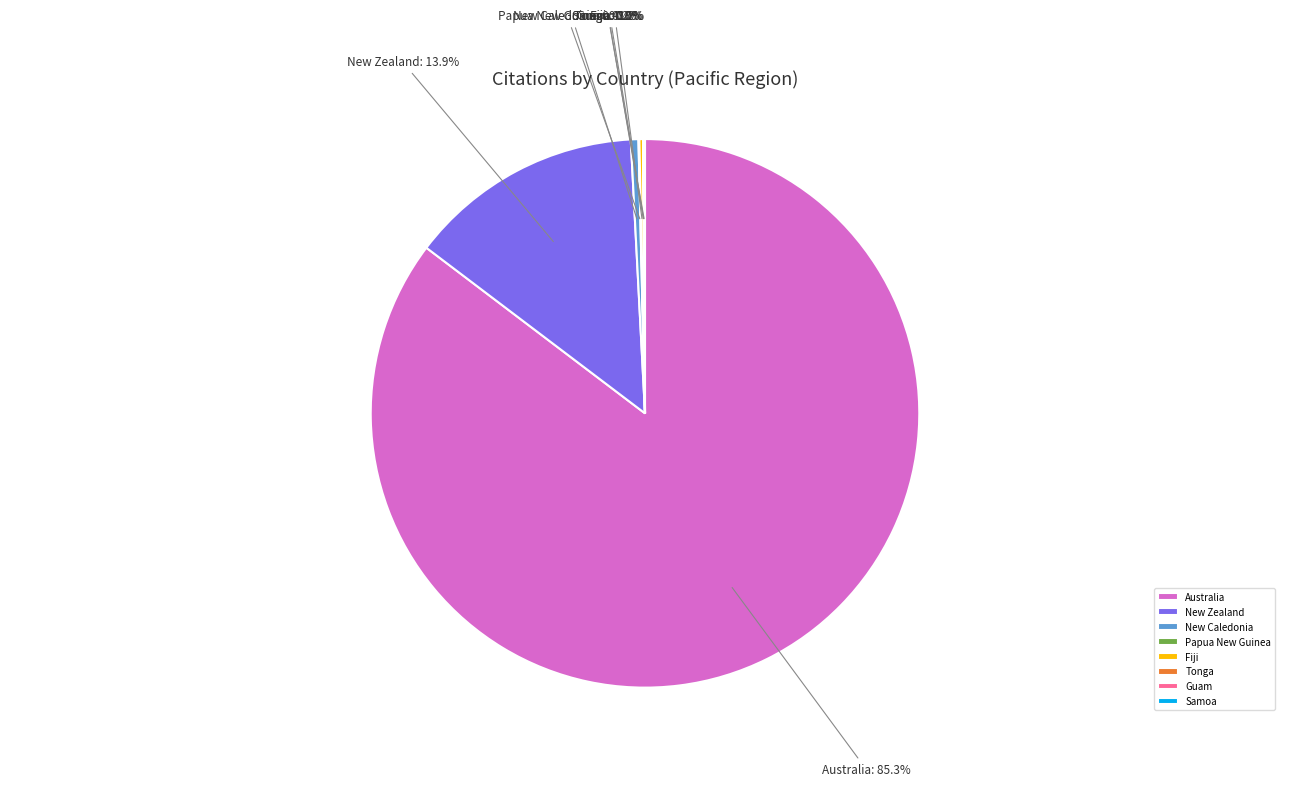

Which category accounts for the majority?

Australia